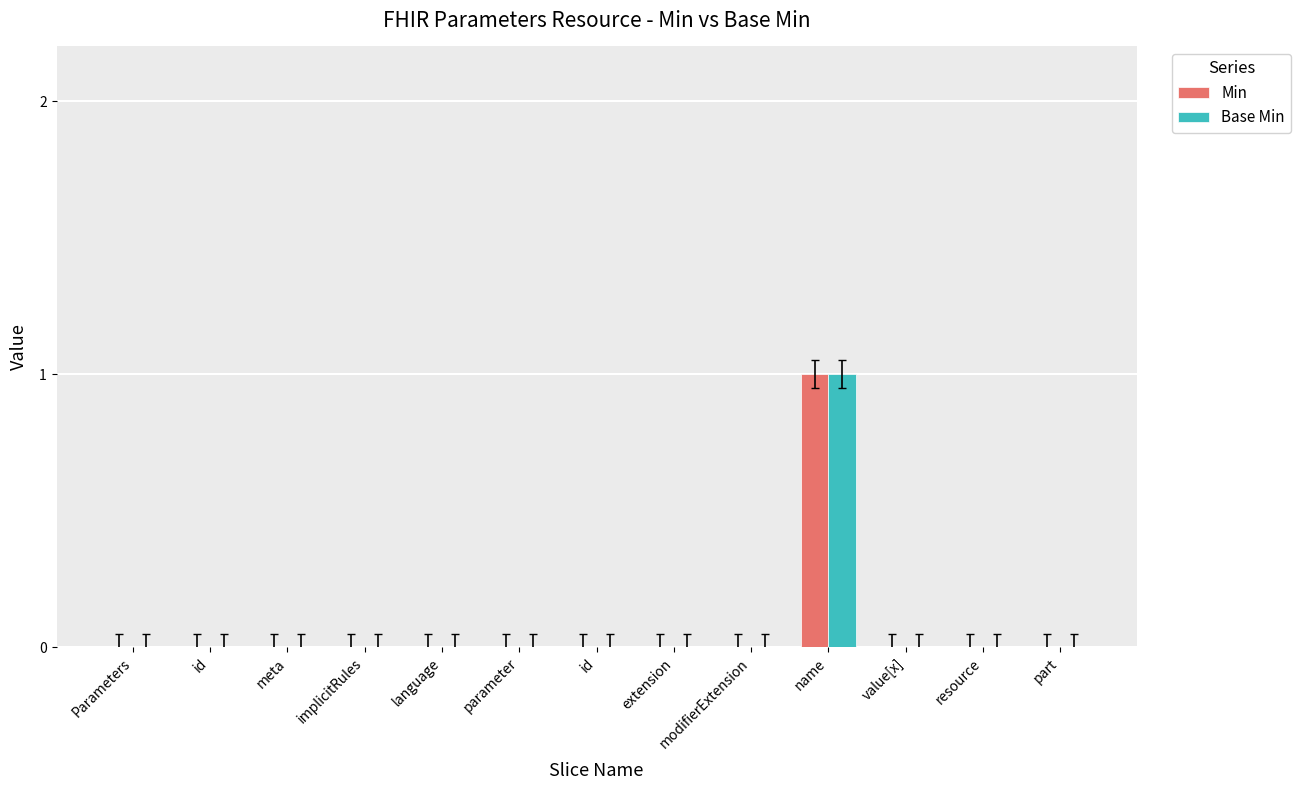

How many groups of bars are there?

13